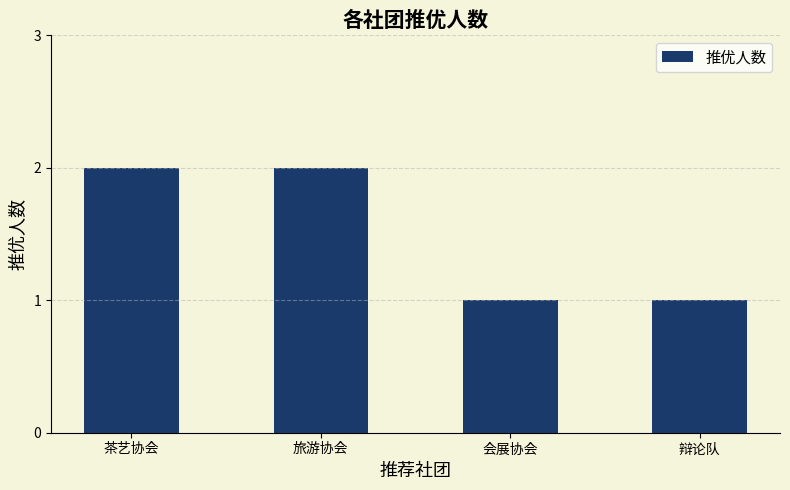

How many bars are there in total?

4